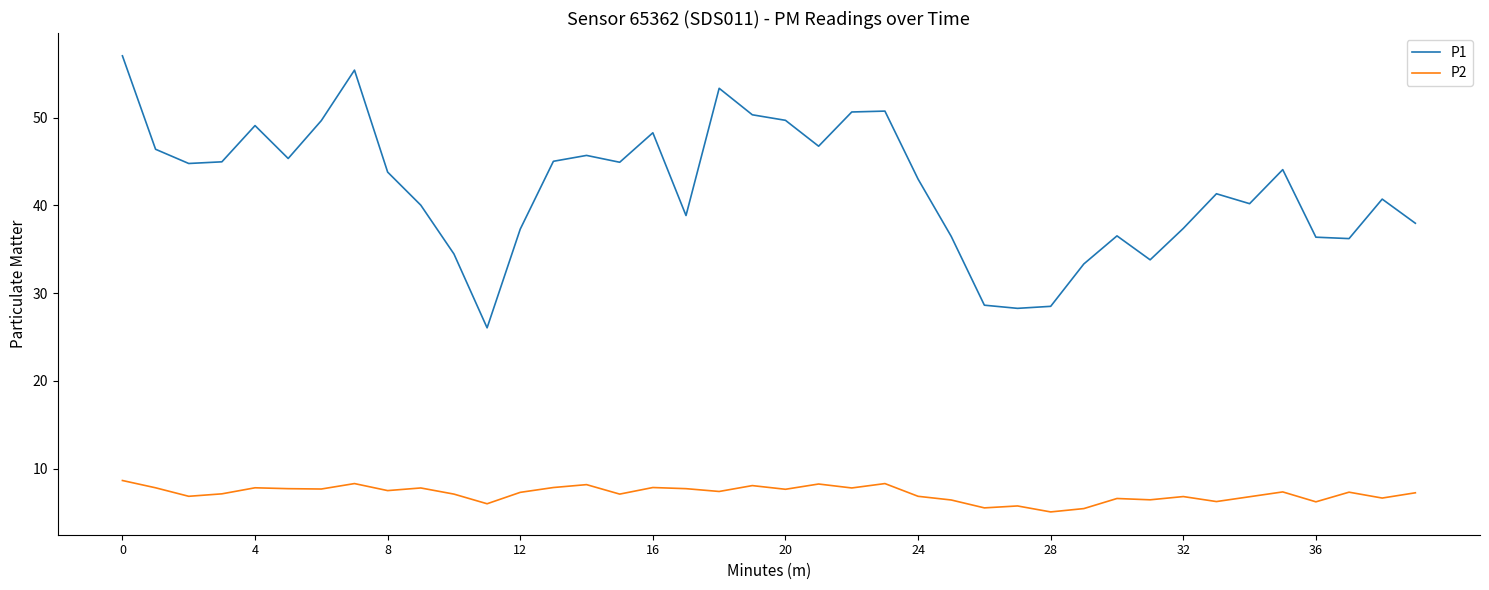

What is the lowest value of the P1 series?

26.1